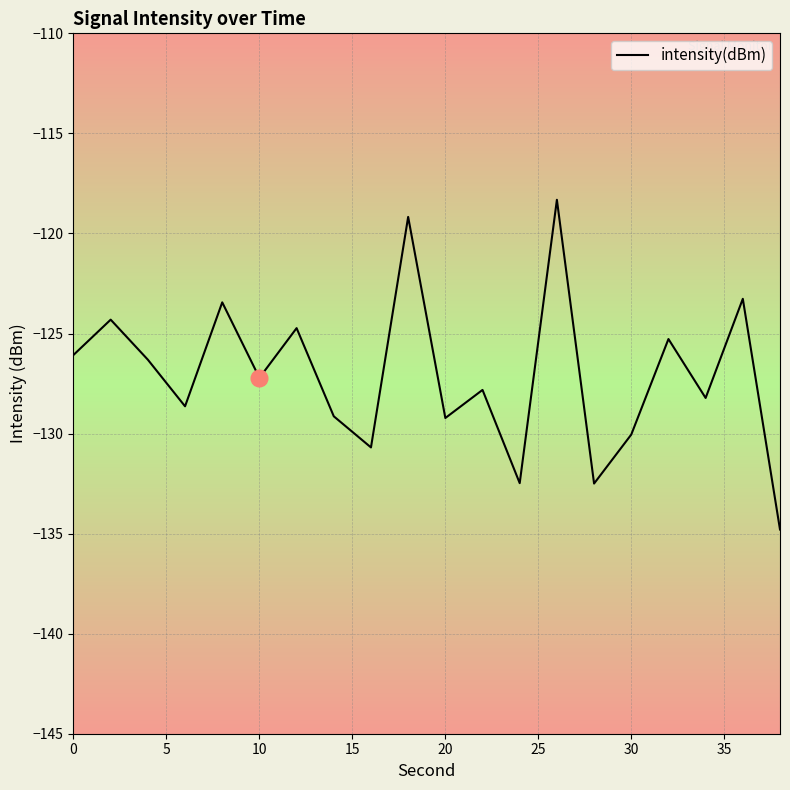

The intensity(dBm) series shows -127.2 at 10. True or false?

True